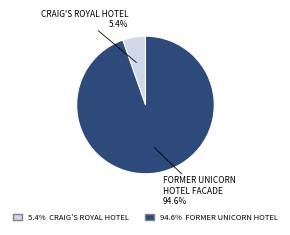

Is there a majority slice in this chart?

Yes